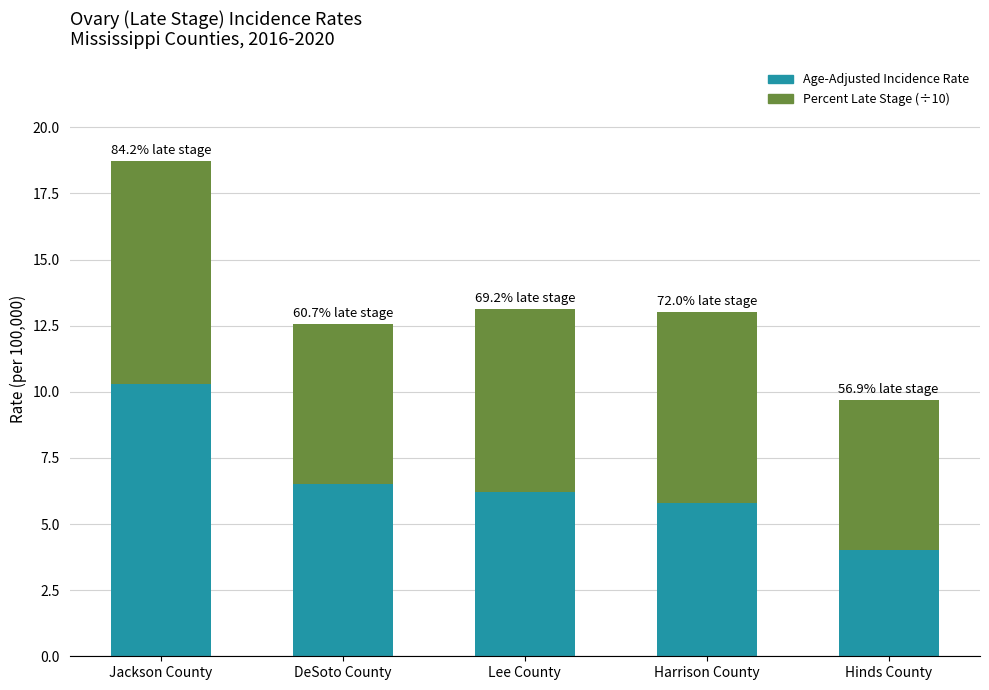

What are all the series names shown in the legend?

Age-Adjusted Incidence Rate, Percent Late Stage (÷10)